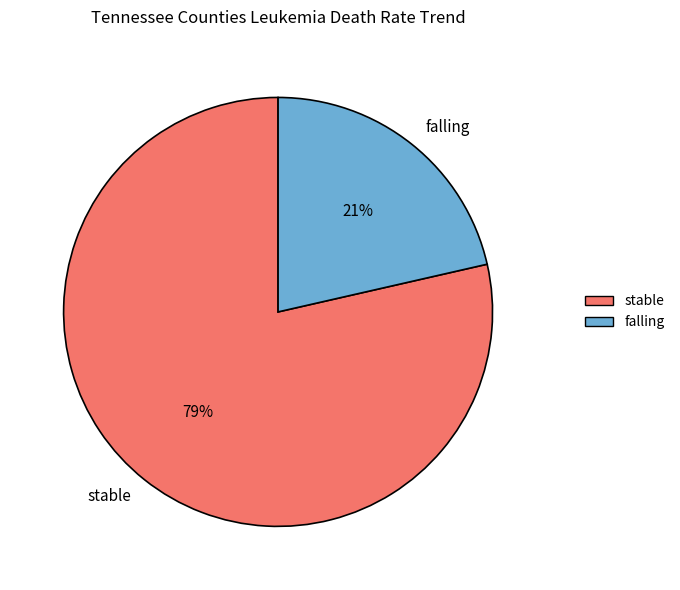

How many segments does this pie chart have?

2